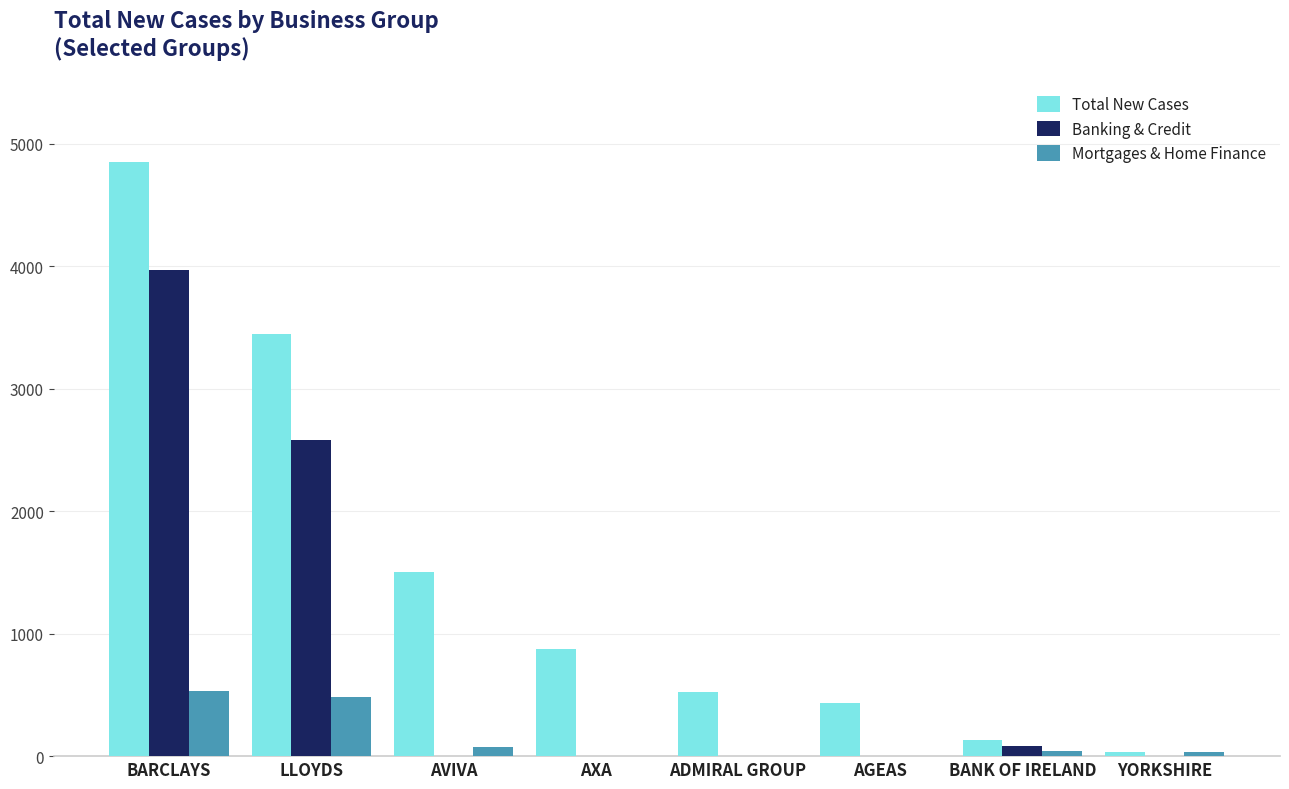

What is the total value across all series at LLOYDS?

6509